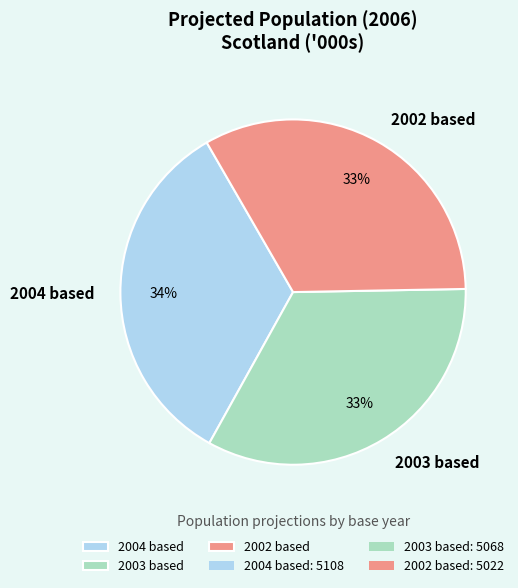

Does 2003 based account for over 50% of the chart?

No